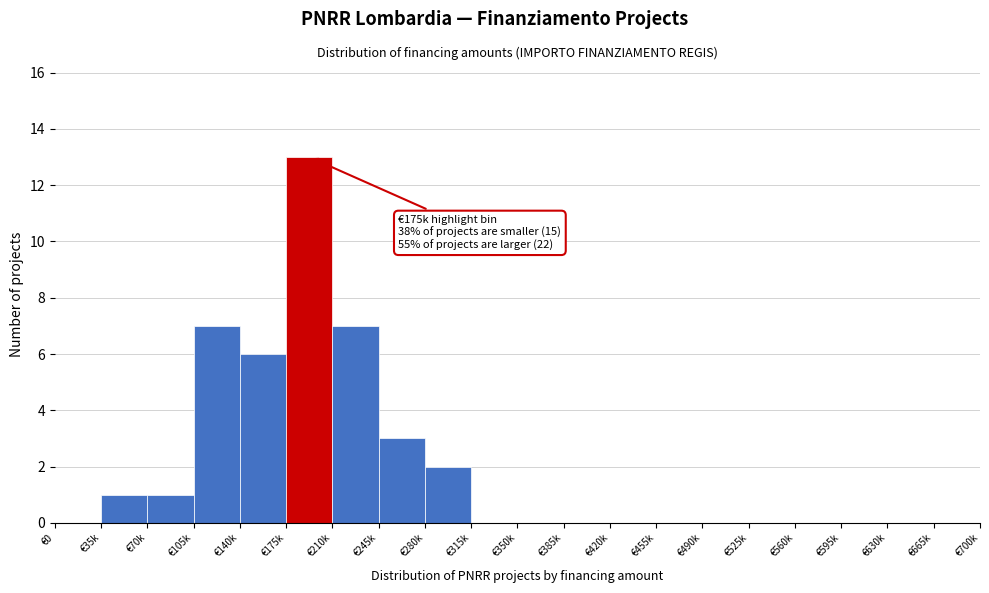

Reading right to left, what are all the values shown in this chart?

€665k=0	€630k=0	€595k=0	€560k=0	€525k=0	€490k=0	€455k=0	€420k=0	€385k=0	€350k=0	€315k=0	€280k=2	€245k=3	€210k=7	€175k=13	€140k=6	€105k=7	€70k=1	€35k=1	€0=0